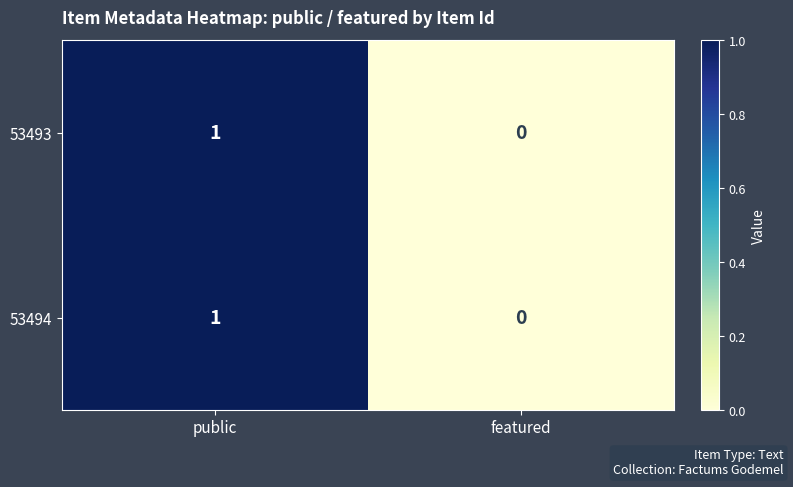

Is the value of 53493 at public greater than the value of 53494 at featured?

Yes